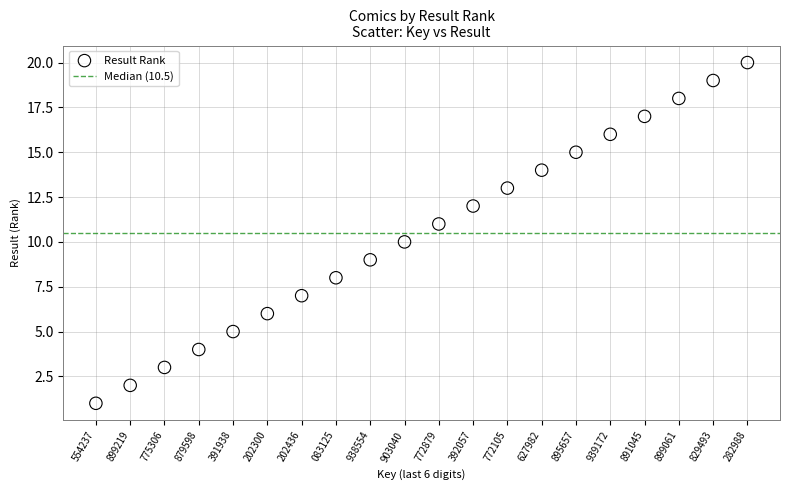

What is the range of Y values (max minus min)?

19